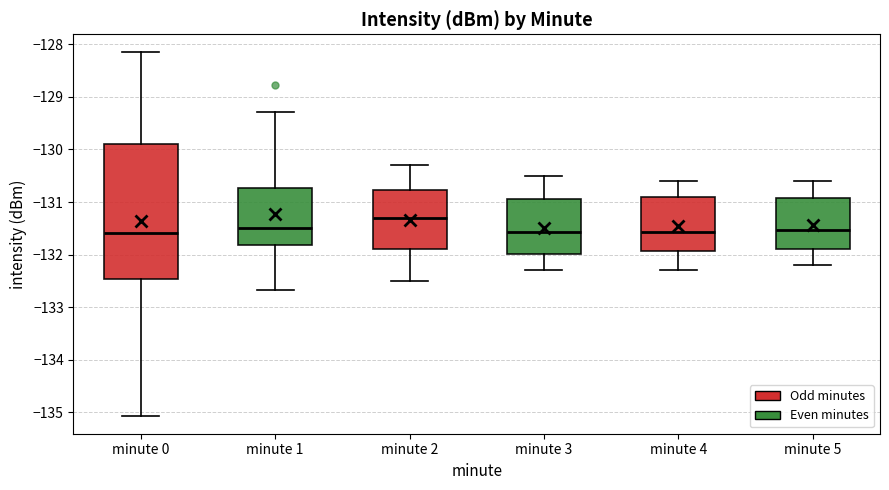

Where does the lower whisker of the box for minute 5 end on the y-axis? The values are not printed on the chart, so give them approximately, as read against the axis.

-132.2